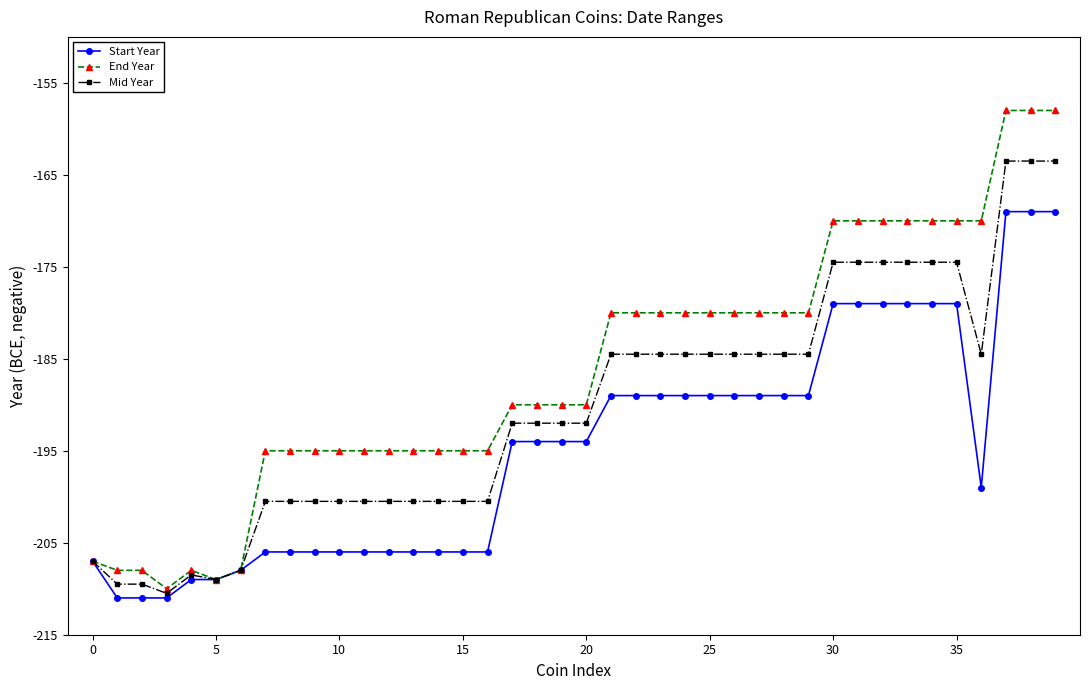

What is the highest value of the Mid Year series?

-163.5